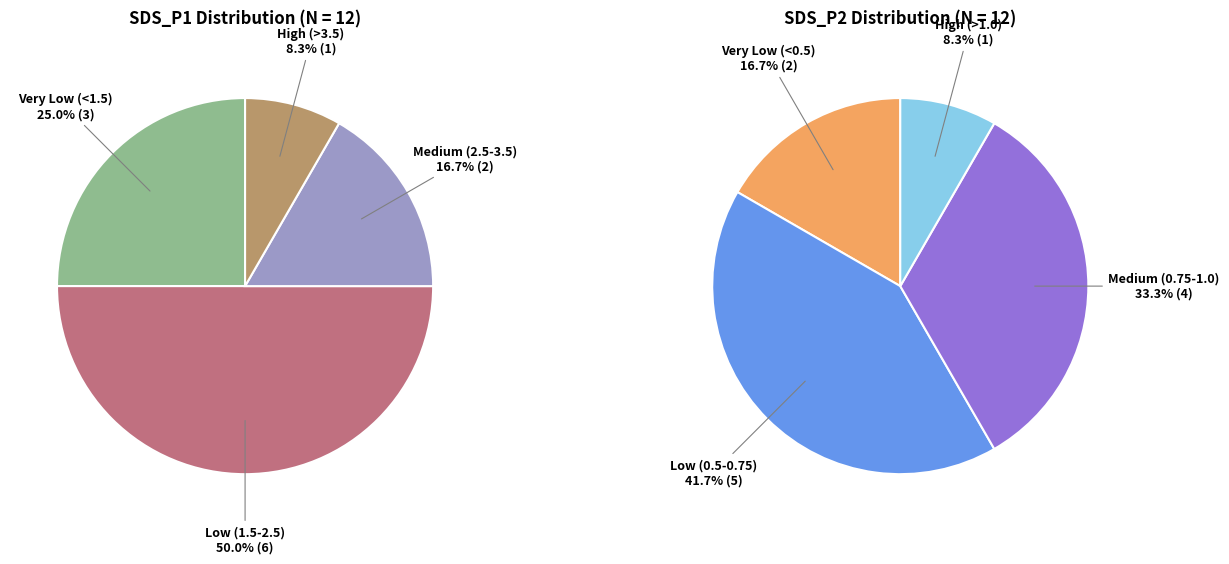

True or false: 3 accounts for 4% of the total.

False